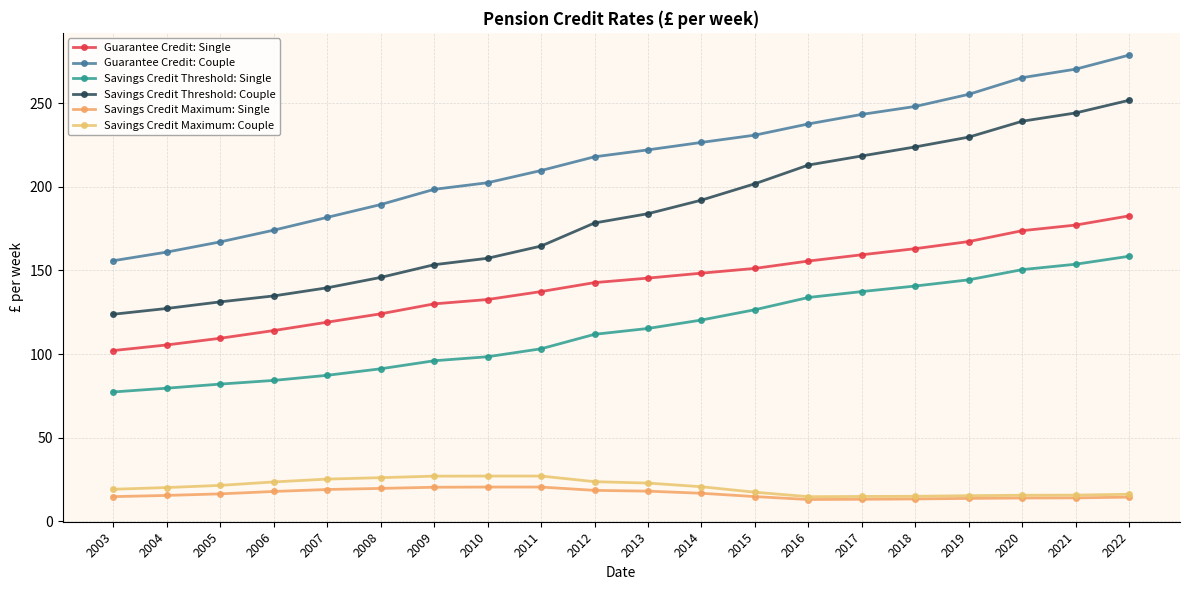

True or false: Savings Credit Threshold: Single and Guarantee Credit: Single cross at least once.

False